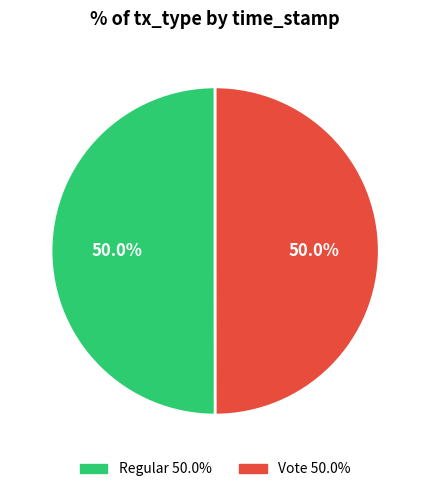

Combined, what portion of the pie is Regular and Vote?

100.0%